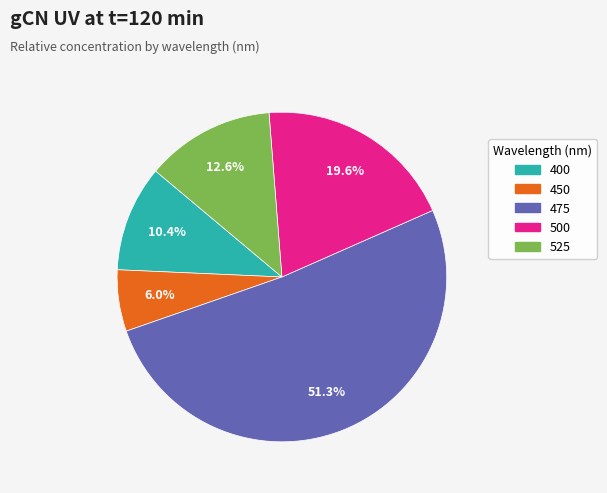

Combined, what portion of the pie is 400 and 450?

16.4%